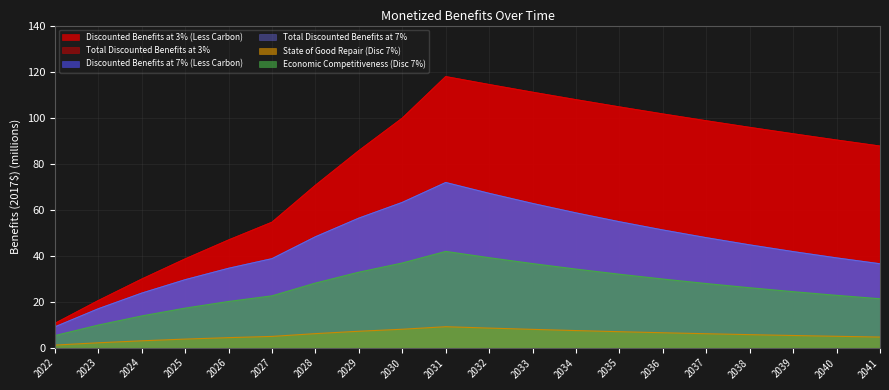

What are all the series names shown in the legend?

Discounted Benefits at 3% (Less Carbon), Total Discounted Benefits at 3%, Discounted Benefits at 7% (Less Carbon), Total Discounted Benefits at 7%, State of Good Repair (Disc 7%), Economic Competitiveness (Disc 7%)